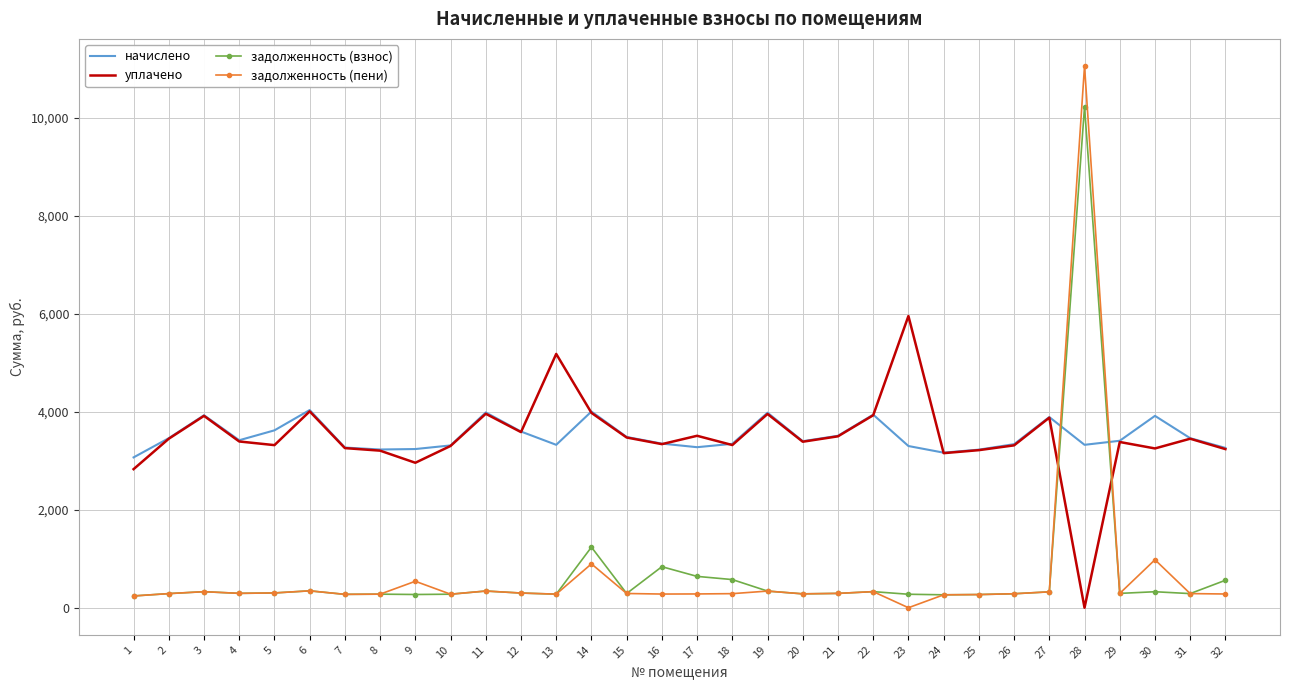

What is the difference between the second highest and minimum values in the задолженность (взнос) series?

996.6